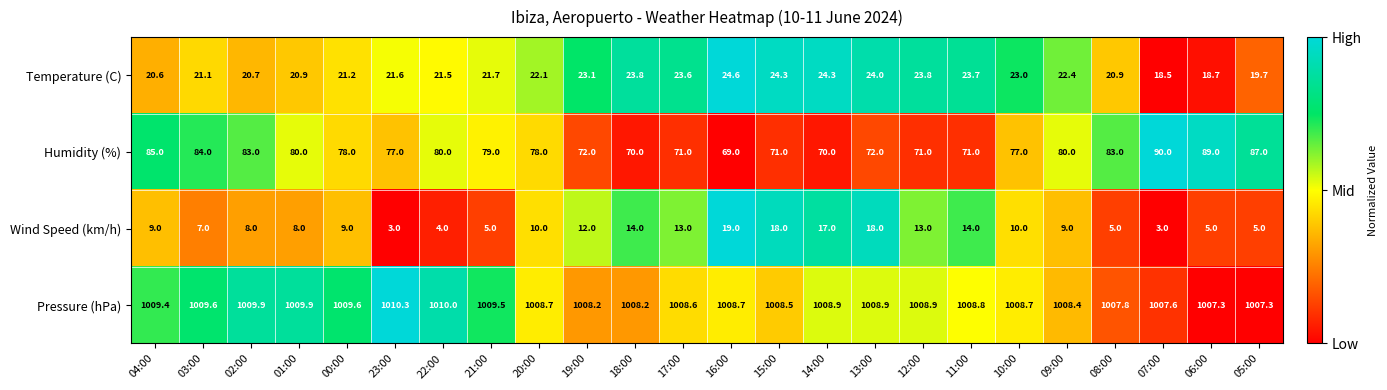

Which series has the widest spread of values?

Humidity (%)